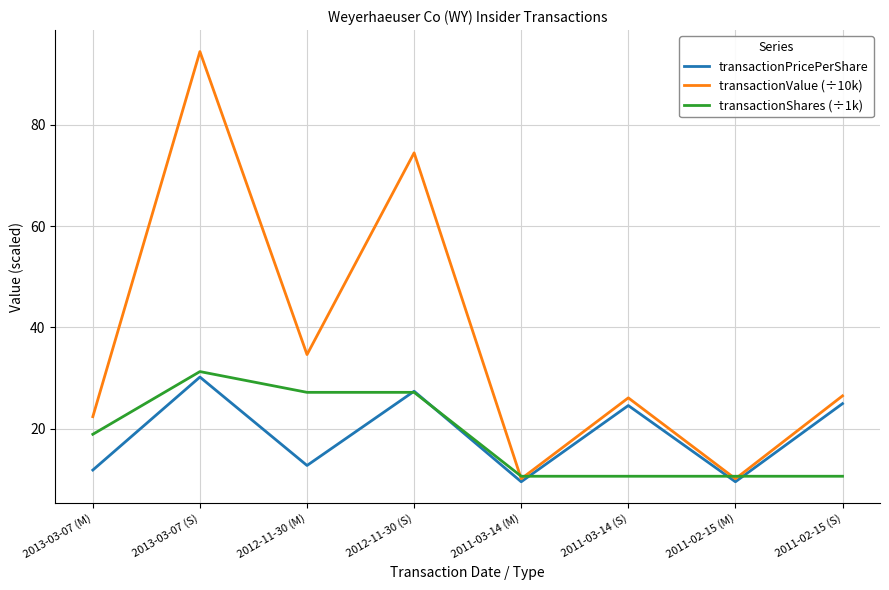

Does the chart have visible grid lines?

Yes